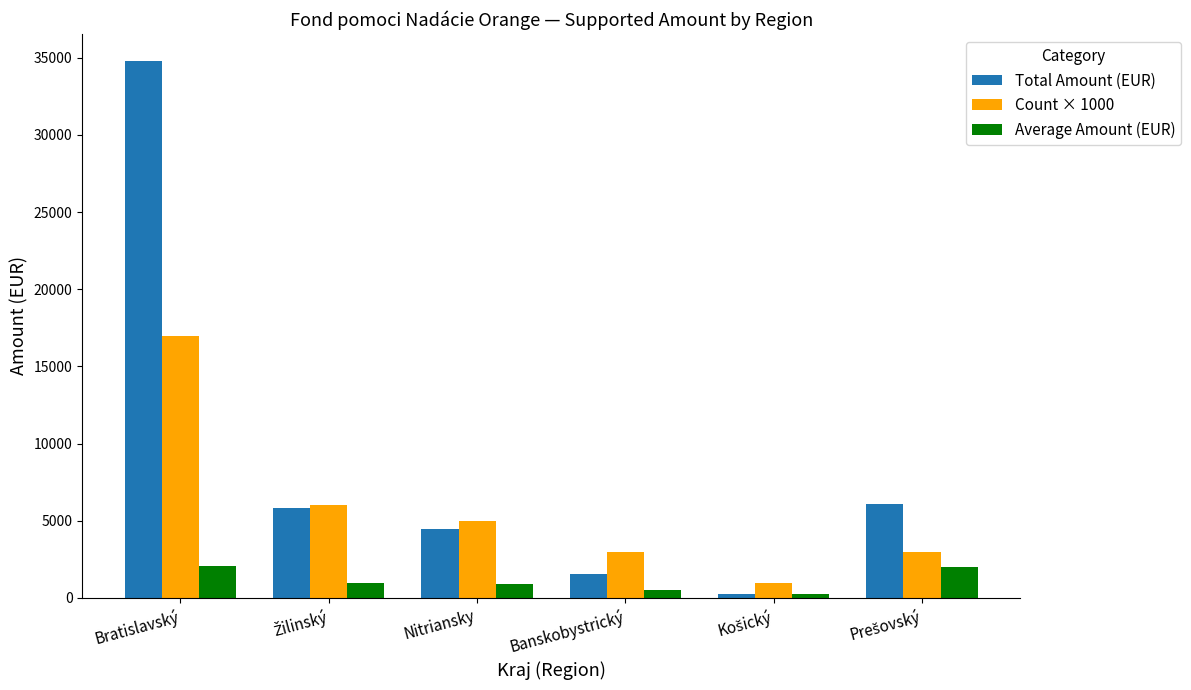

At how many categories does at least one series exceed 30295?

1